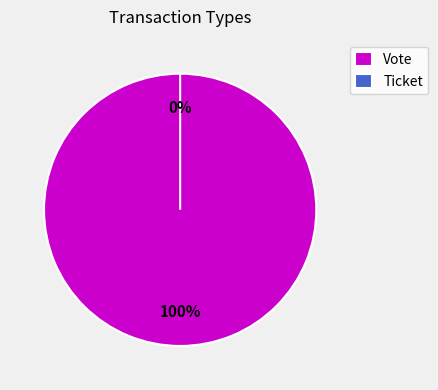

Count the number of slices in the pie.

2